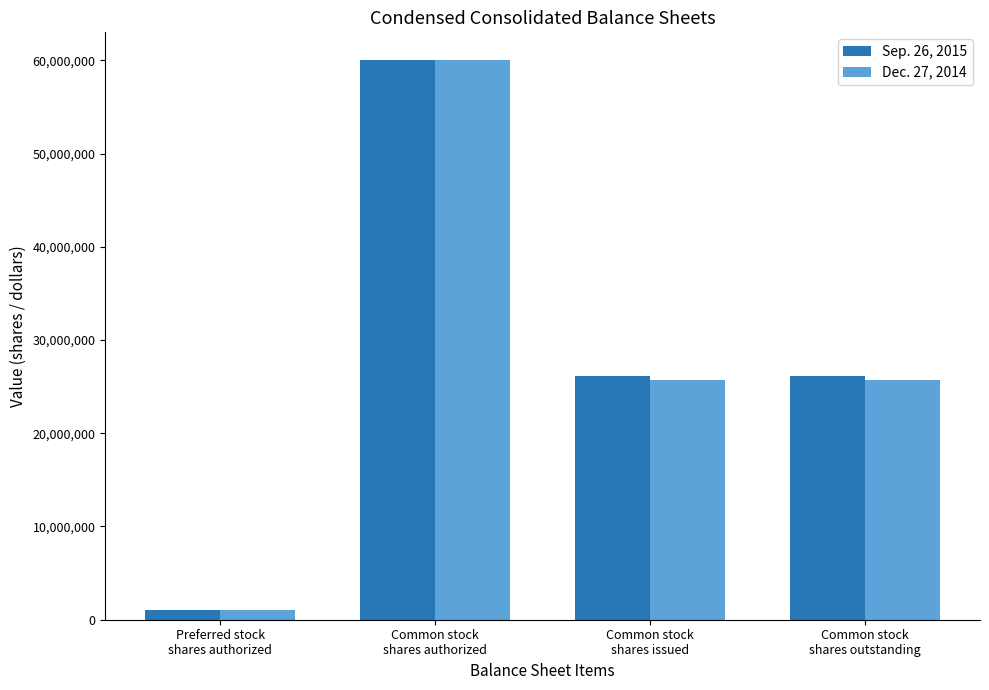

At how many categories does at least one series exceed 12968530?

3